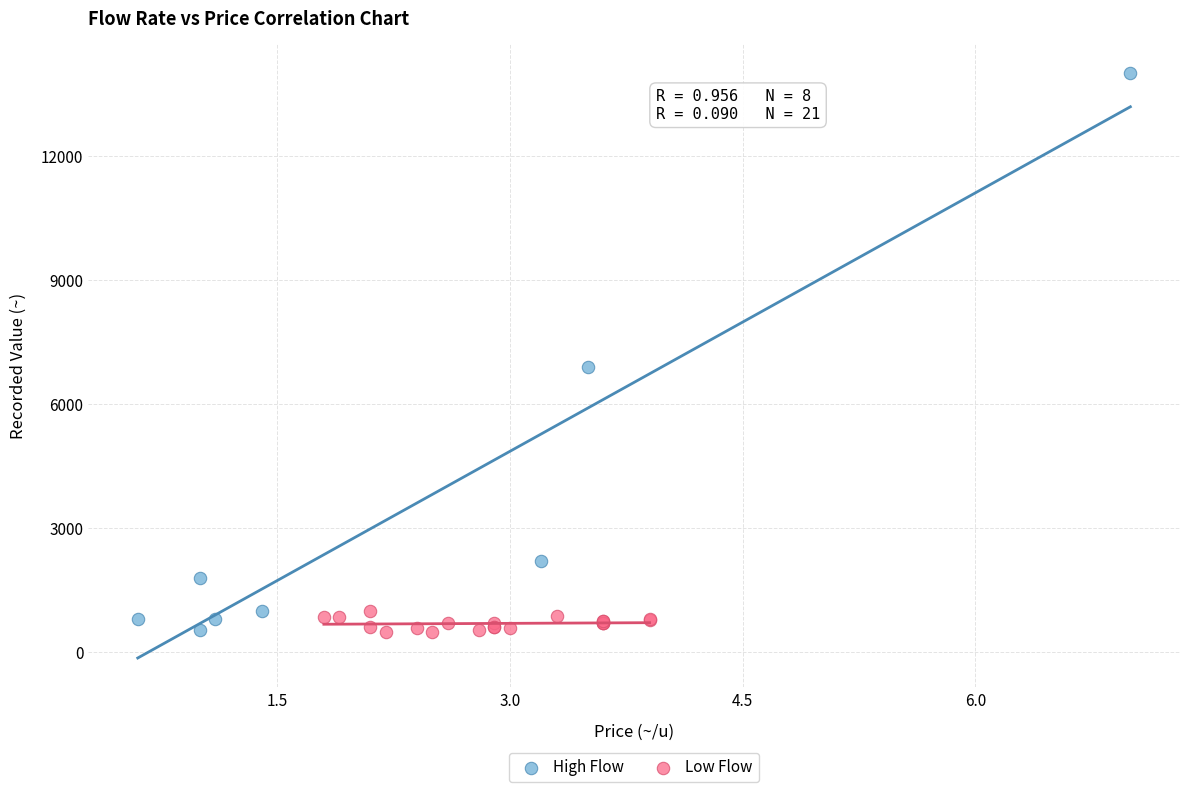

Which series has the widest spread of Y values?

High Flow